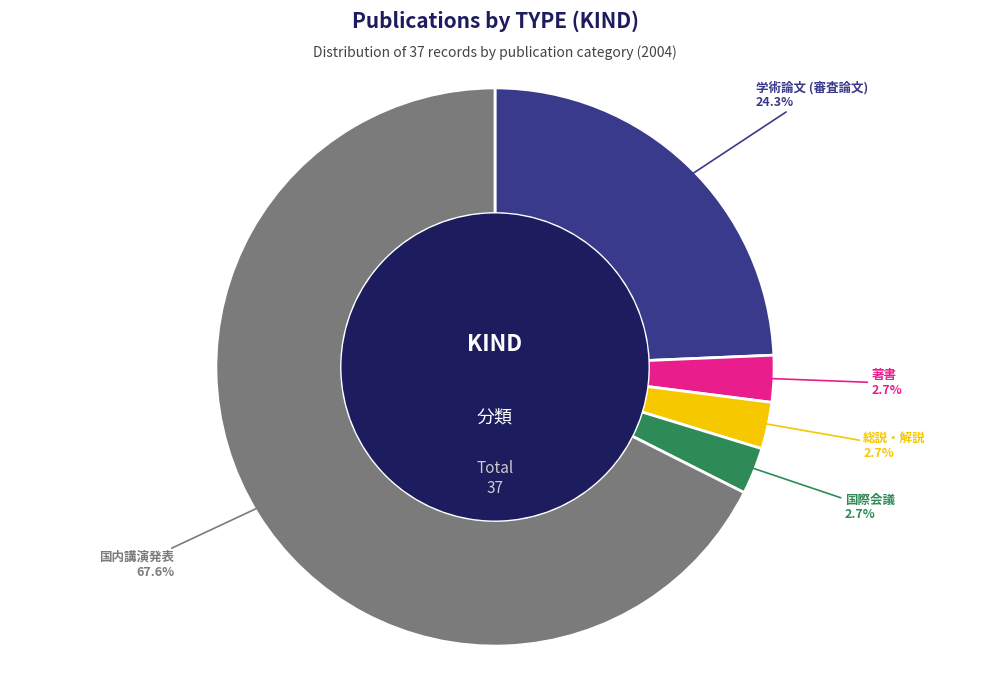

To the nearest percent, what is the average slice percentage?

20%